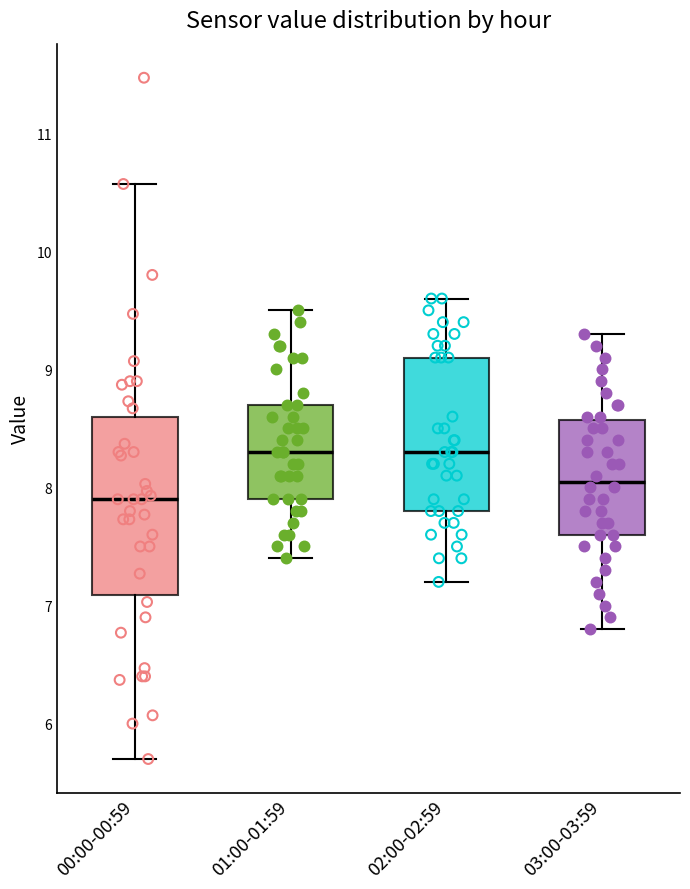

Reading left to right, transcribe this box plot: for each box, give where its median line is, the range the box spans, and where its two whiskers end, as read against the y-axis. The values are not printed on the chart, so give them approximately, as read against the axis.

00:00-00:59: median 7.9, box 7.1 to 8.6, whiskers 5.7 to 10.6
01:00-01:59: median 8.3, box 7.9 to 8.7, whiskers 7.4 to 9.5
02:00-02:59: median 8.3, box 7.8 to 9.1, whiskers 7.2 to 9.6
03:00-03:59: median 8.1, box 7.6 to 8.6, whiskers 6.8 to 9.3